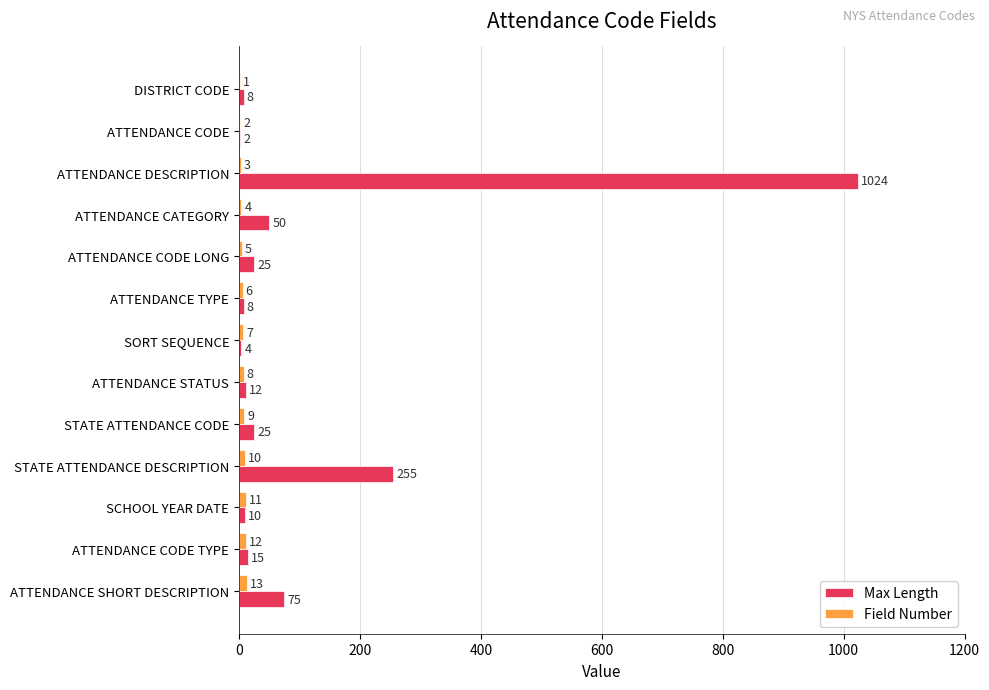

Where is Field Number nearest to the value 7?

SORT SEQUENCE